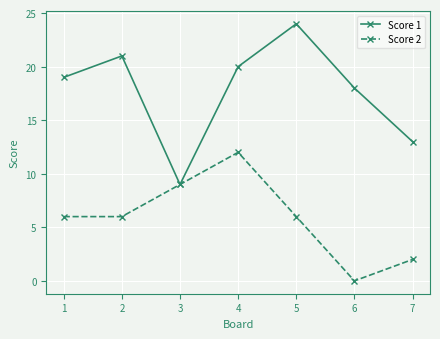

True or false: Score 1 has more than 1 interior local peaks.

True